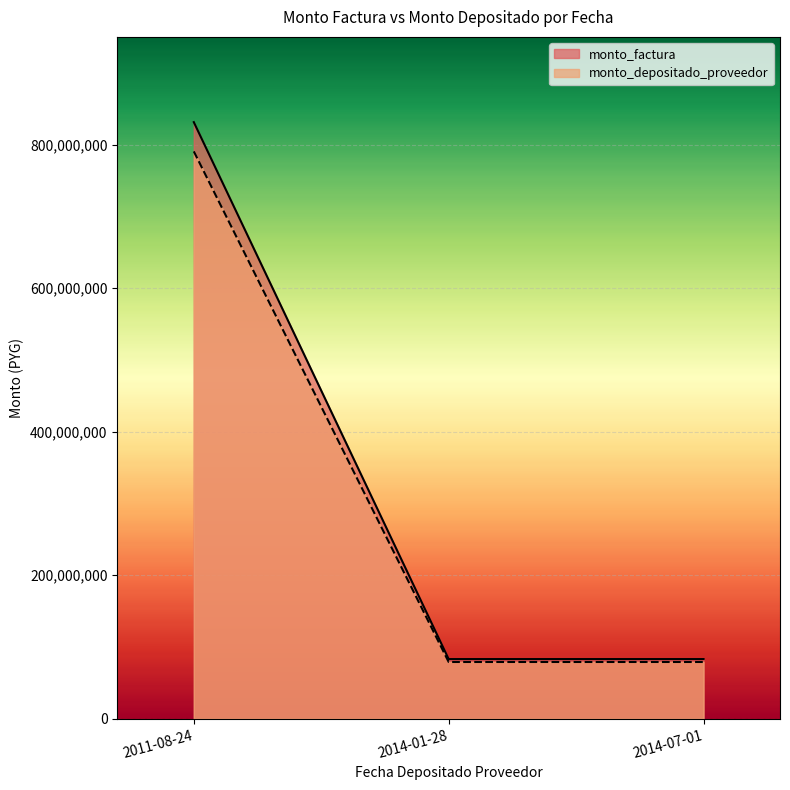

What is the spread (max minus min) of values at 2011-08-24?

40744648